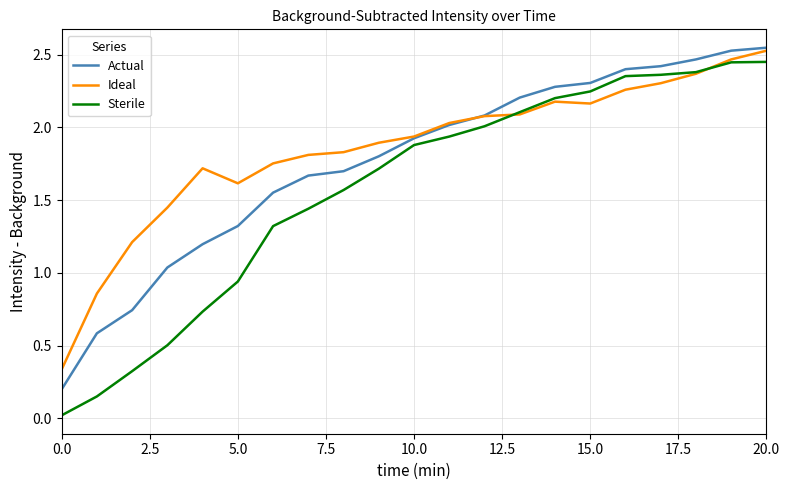

How many times do Ideal and Sterile cross each other?

2